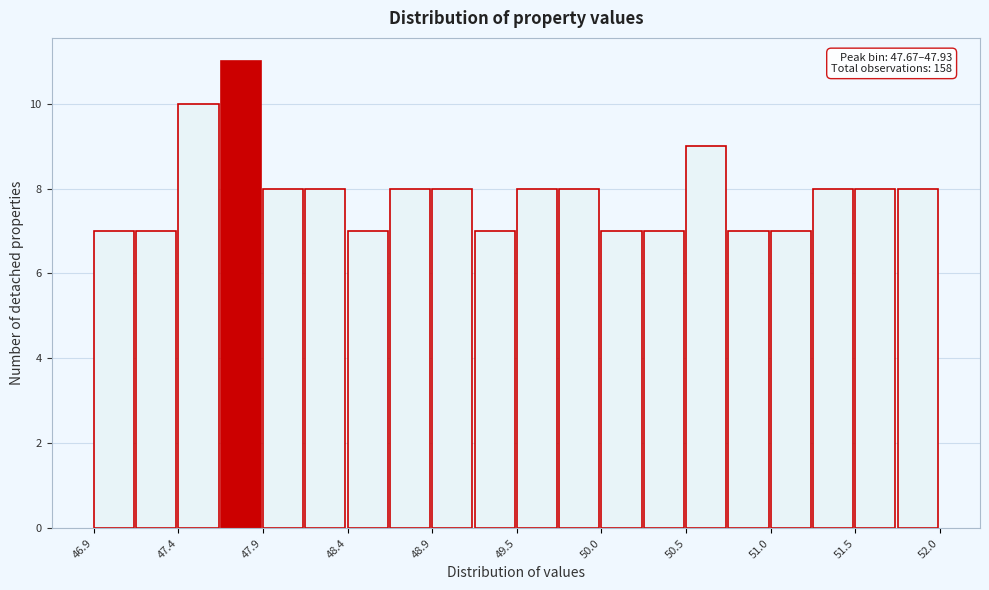

Around what value on the x-axis is the tallest bar? Give the approximate position of its centre, as read against the axis.

47.8